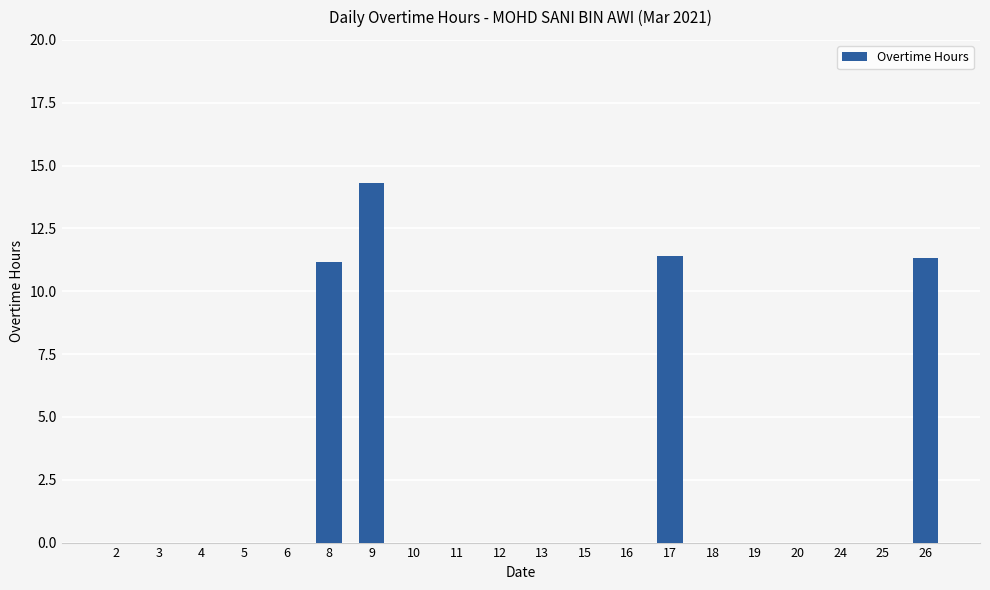

Reading left to right, list all the values displayed in this chart.

2=0.0	3=0.0	4=0.0	5=0.0	6=0.0	8=11.2	9=14.3	10=0.0	11=0.0	12=0.0	13=0.0	15=0.0	16=0.0	17=11.4	18=0.0	19=0.0	20=0.0	24=0.0	25=0.0	26=11.3